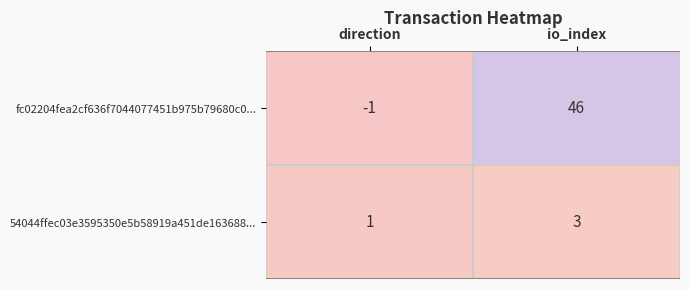

What is the maximum value for fc02204fea2cf636f7044077451b975b79680c0...?

46